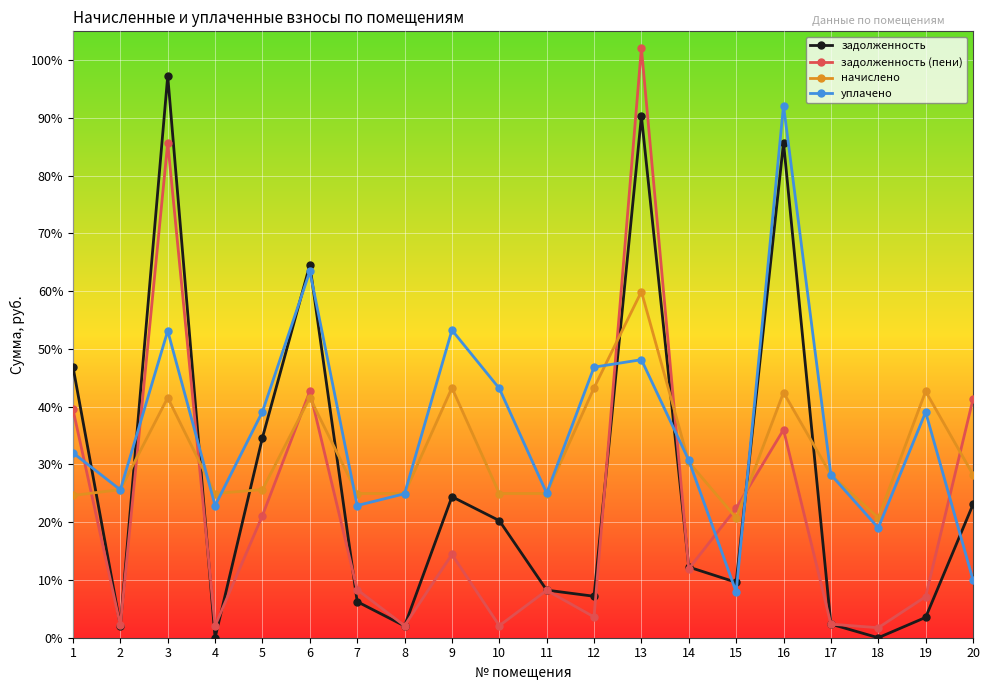

Which series changed the most between 10 and 15?

уплачено